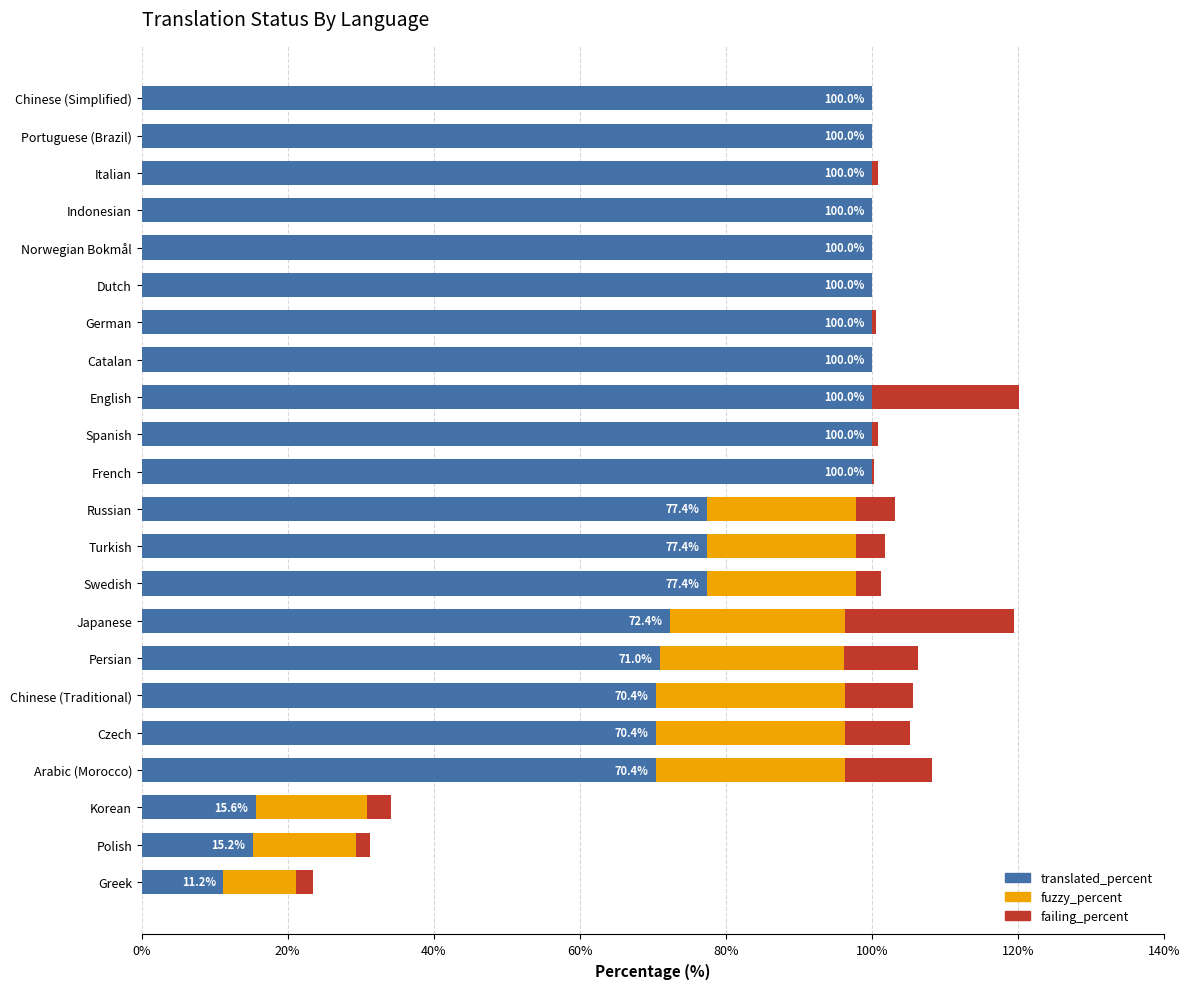

True or false: translated_percent has a value of 70.4 at Arabic (Morocco).

True